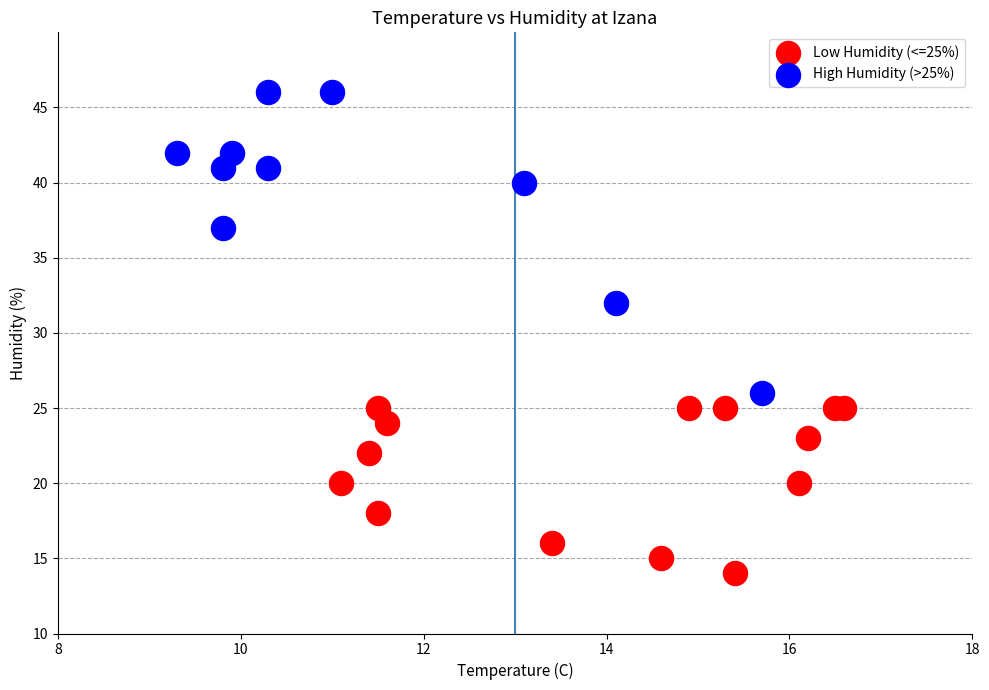

Which series has the widest spread of Y values?

High Humidity (>25%)